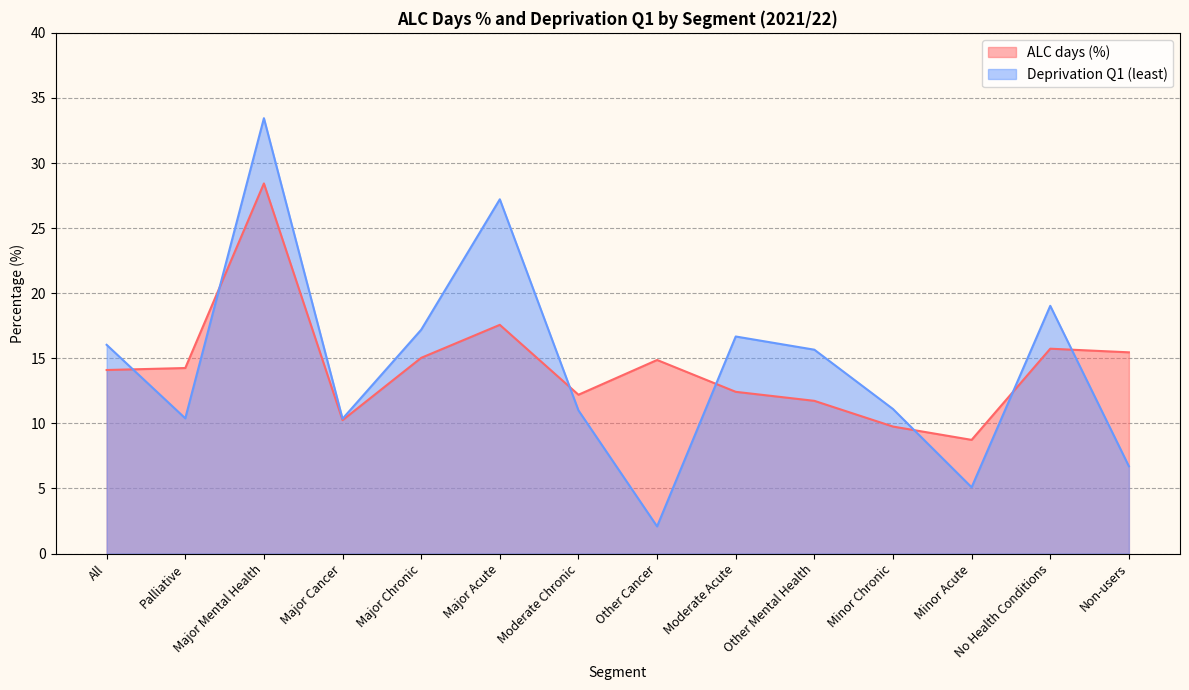

What is the label of the 1st point from the right?

Non-users